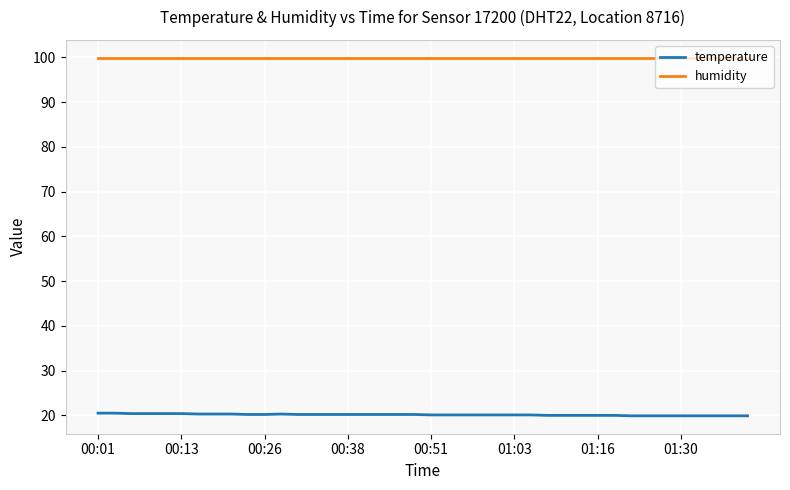

Which series has the largest total across all categories?

humidity